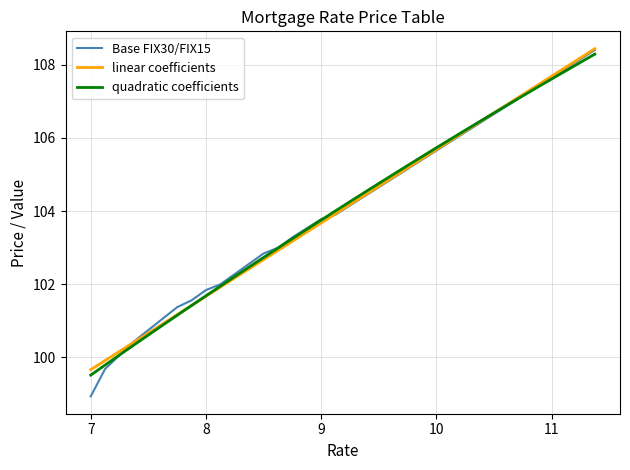

What is the difference between the maximum and second lowest values in the quadratic coefficients series?

8.5